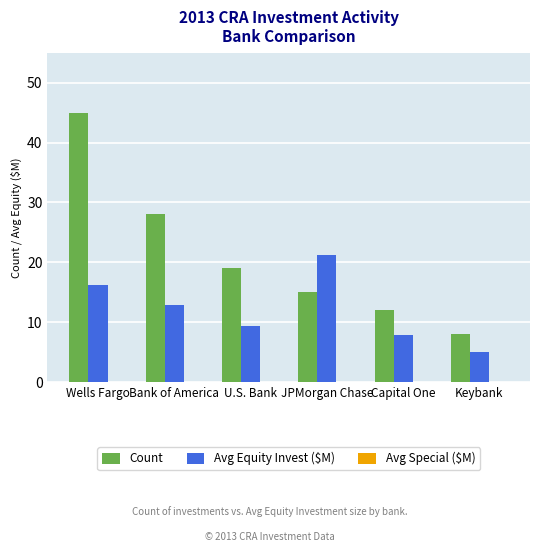

What is the minimum value for Avg Equity Invest ($M)?

5.1